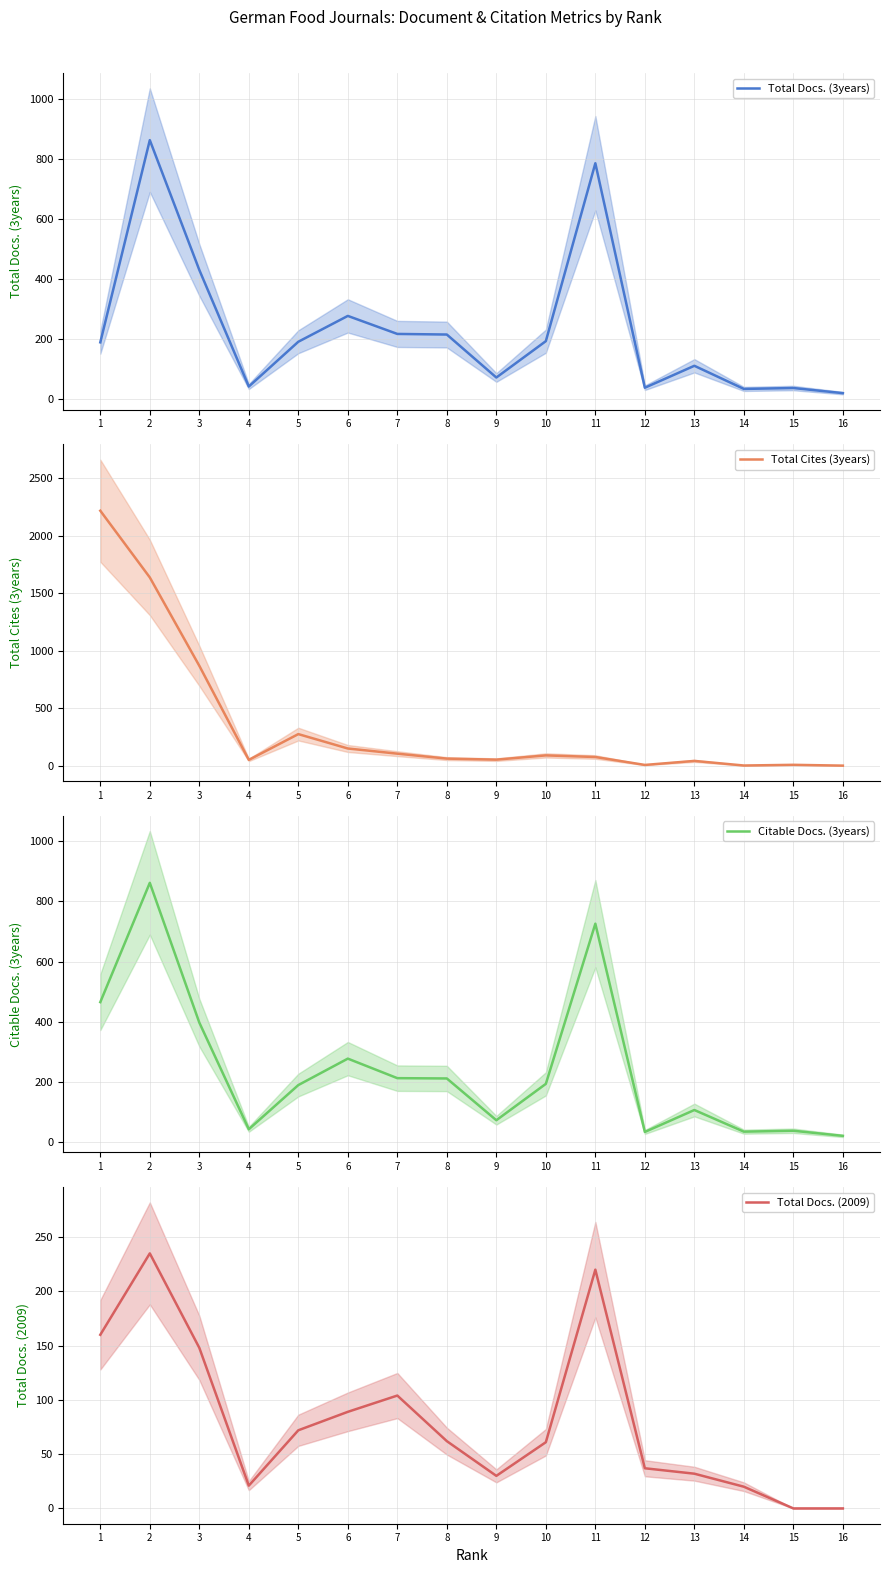

Rank the categories by Total Cites (3years) value from highest to lowest.

1, 2, 3, 5, 6, 7, 10, 11, 8, 9, 4, 13, 15, 12, 14, 16